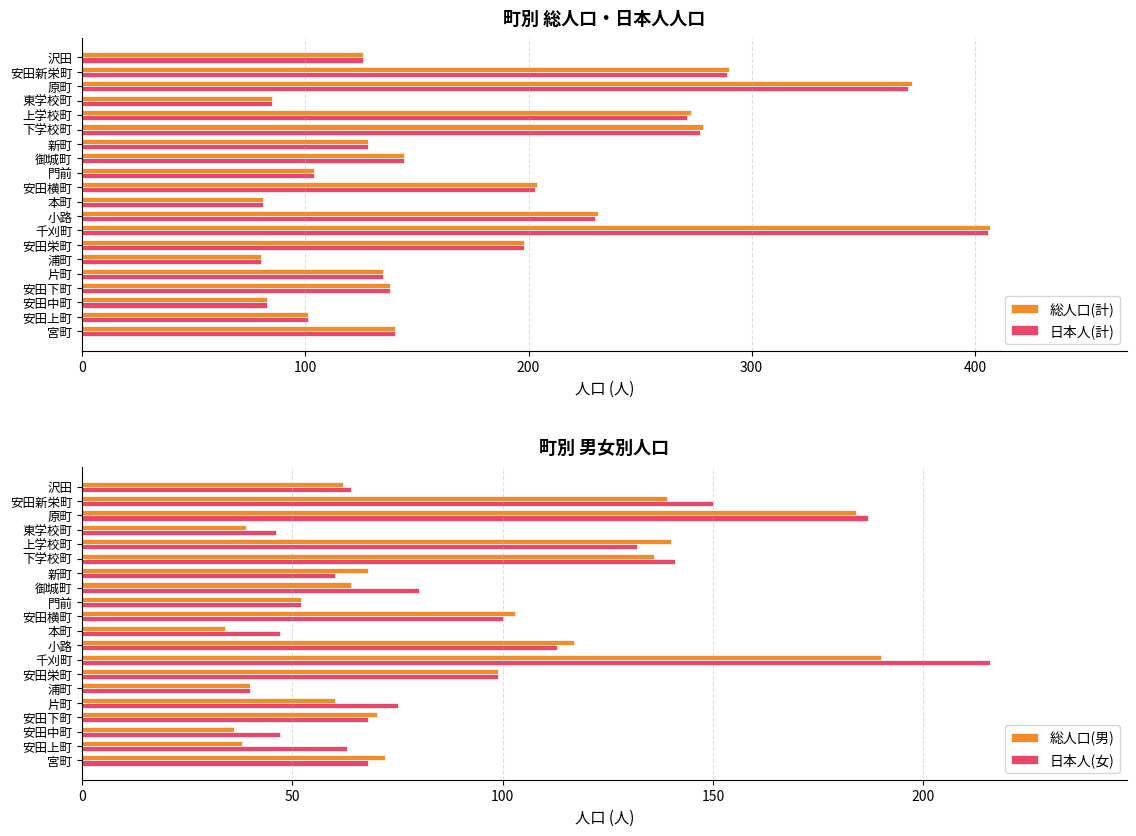

What is the difference between the 総人口(計) values at 東学校町 and 門前?

19